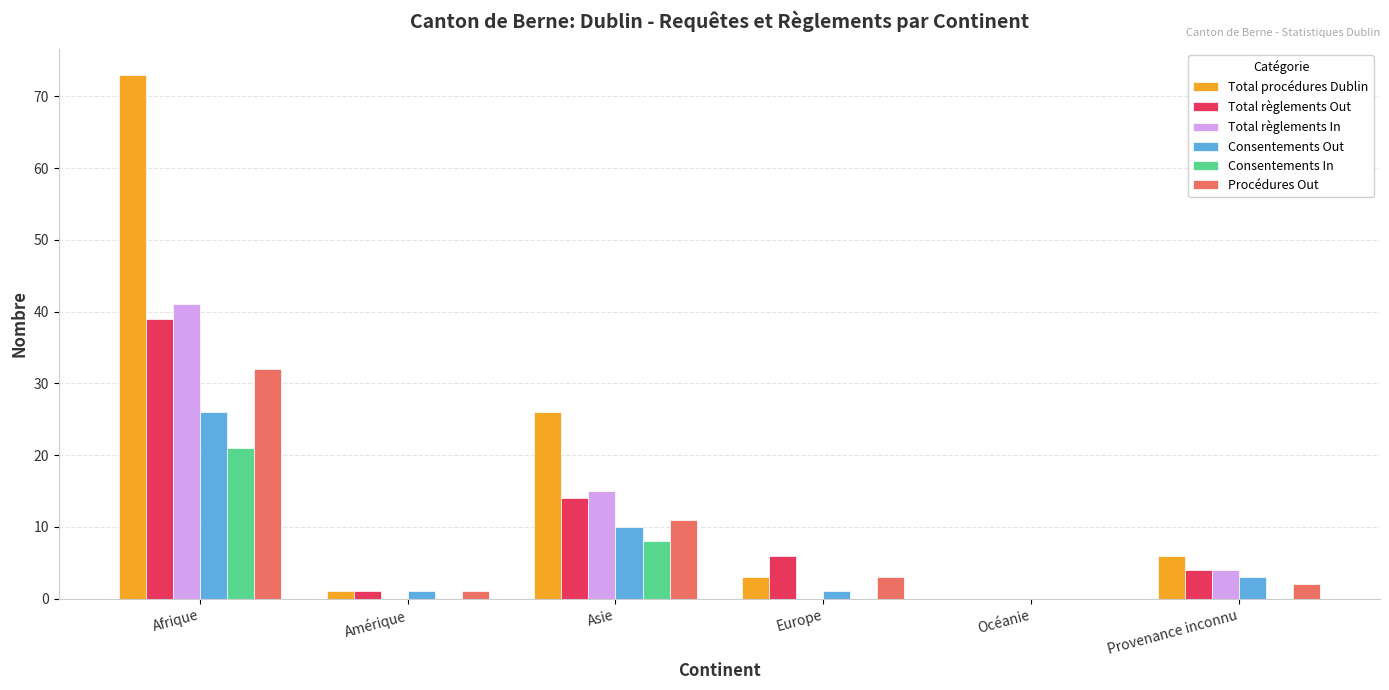

At which label does Consentements In reach its peak?

Afrique